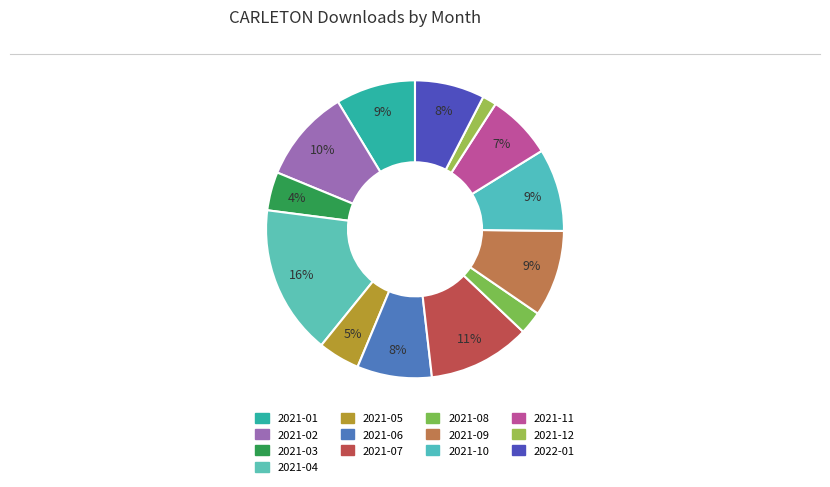

Is it true that 2021-01 is 9% of the pie?

True